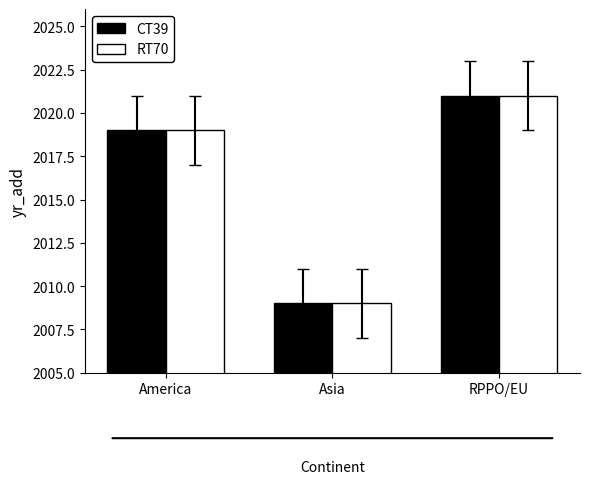

At which category does the chart reach its peak across all series?

RPPO/EU